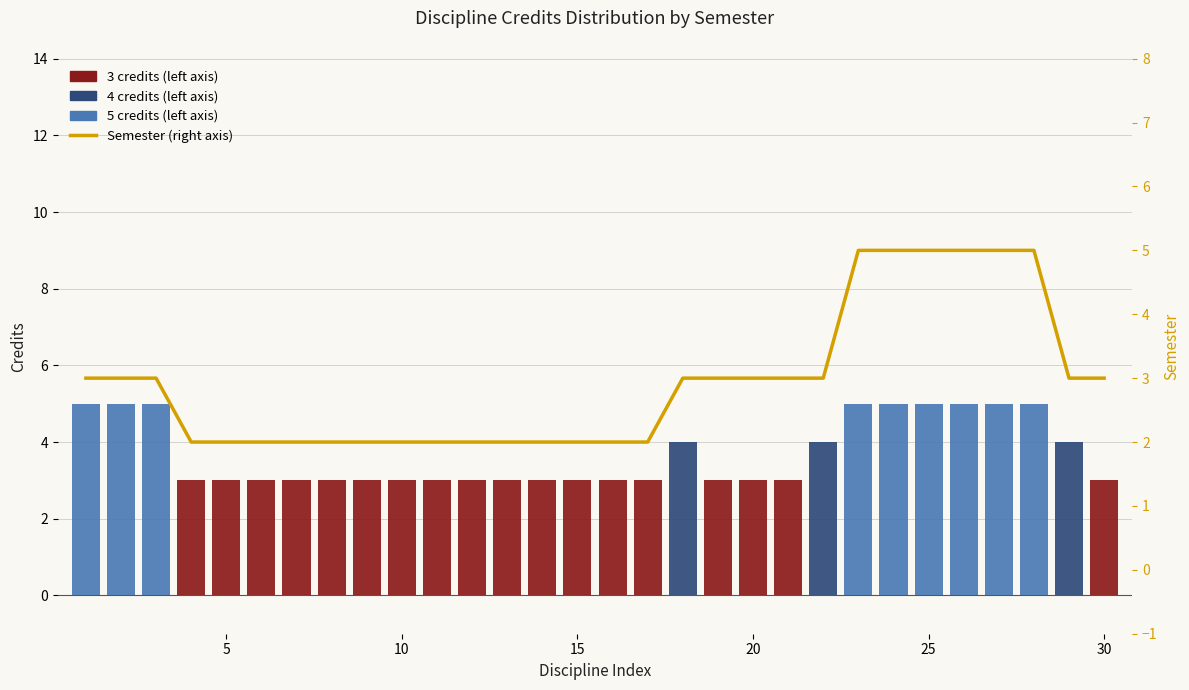

At how many categories does at least one series exceed 0?

30